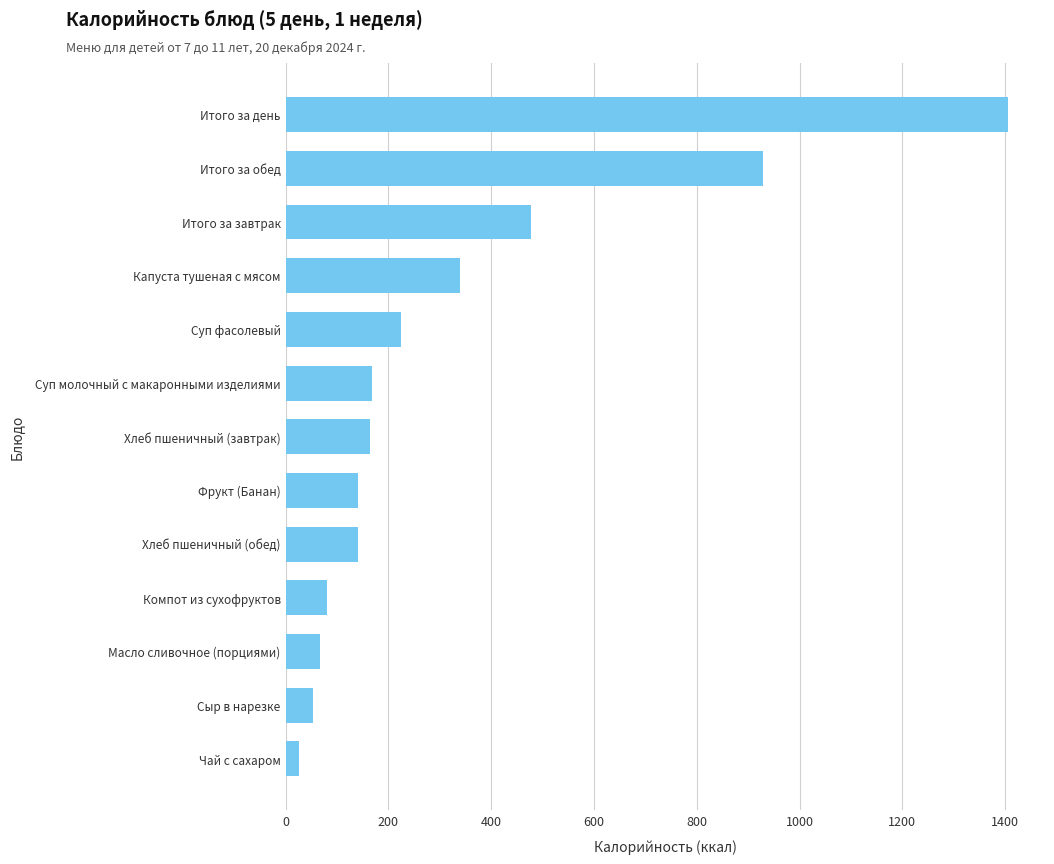

The value at Капуста тушеная с мясом is 339.4. True or false?

True